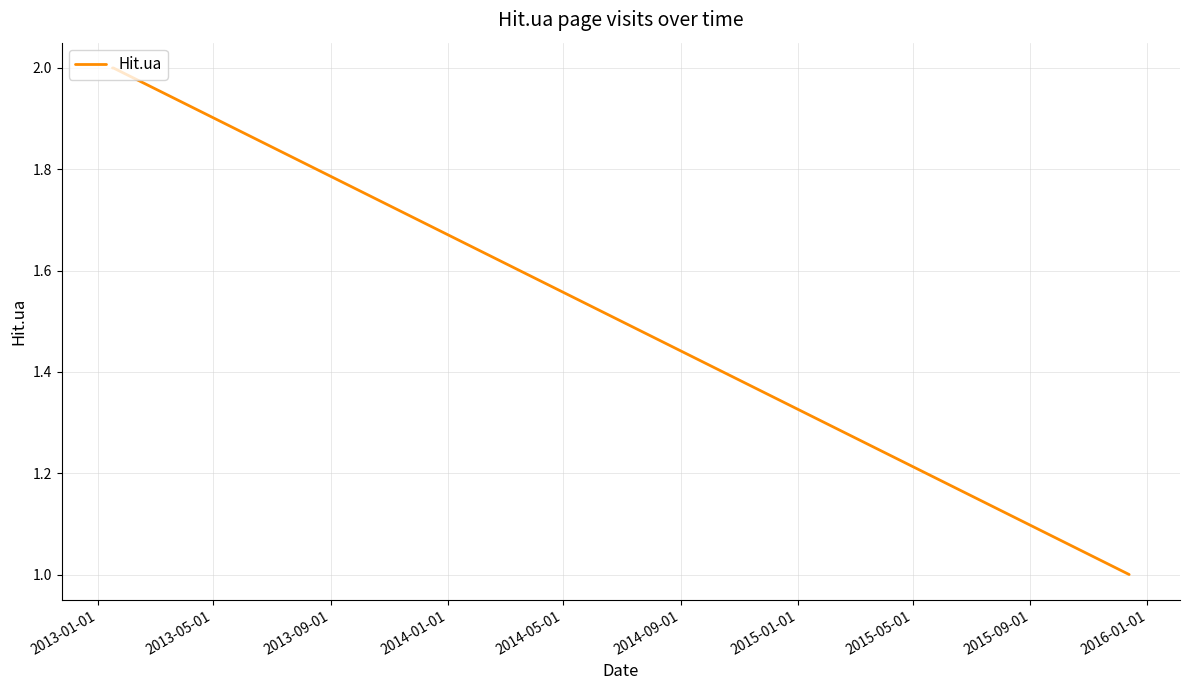

What is the sum of all values?

5